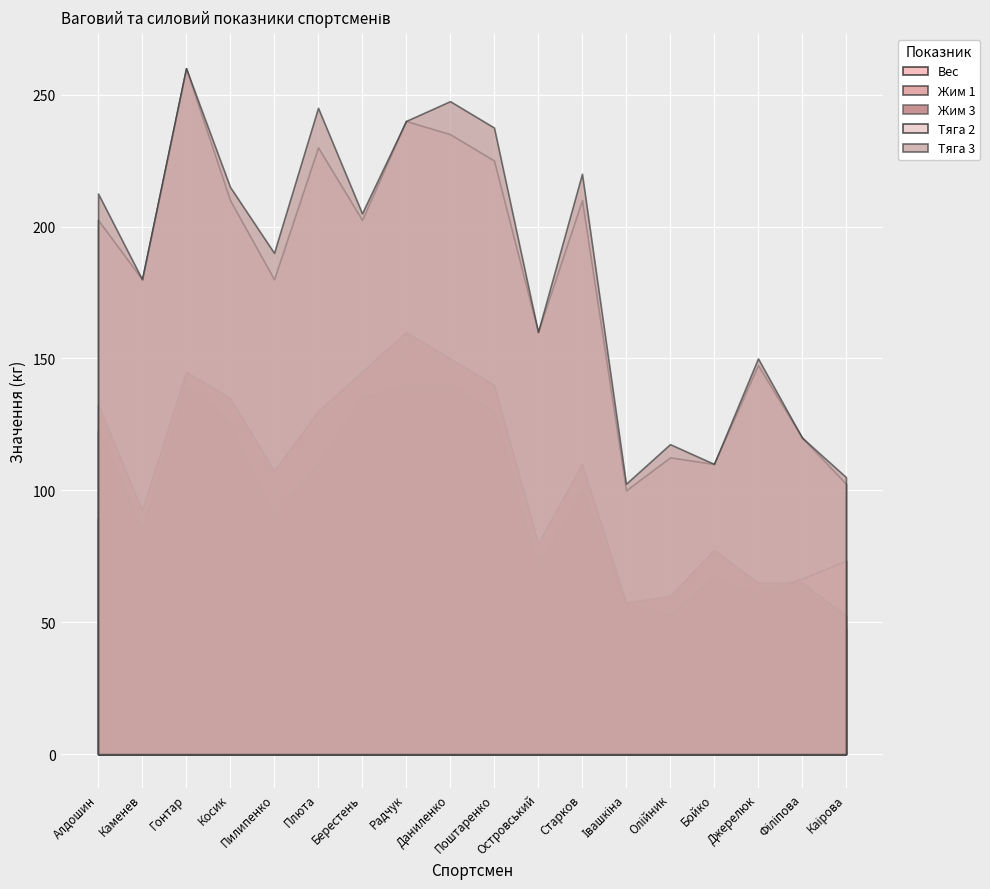

At how many categories does at least one series exceed 93?

18